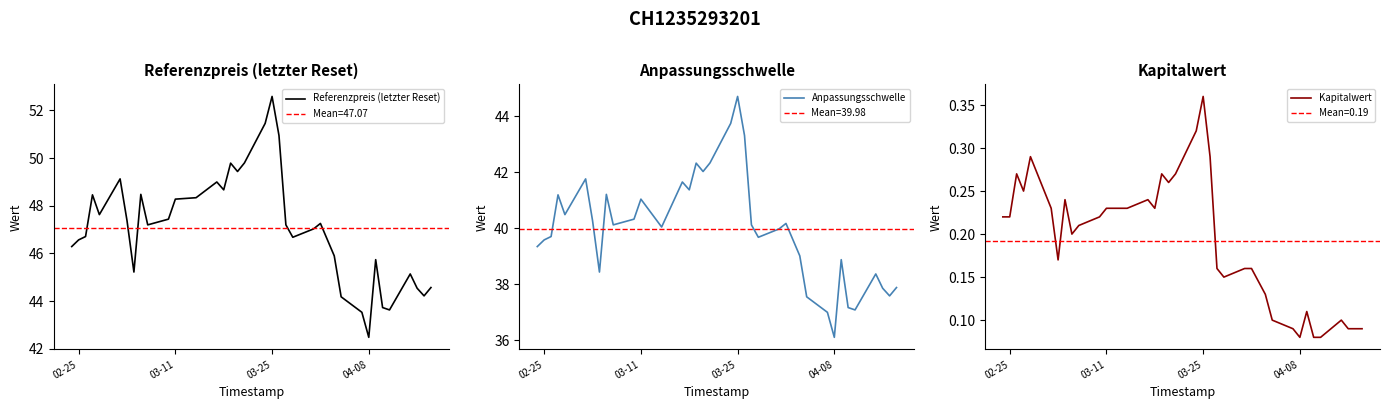

Reading left to right, transcribe all the data shown in this chart.

Referenzpreis (letzter Reset): 46.3	46.6	46.7	48.5	47.6	49.1	47.4	45.2	48.5	47.2	47.4	48.3	48.3	49.0	48.7	49.8	49.4	49.8	51.5	52.6	51.0	47.2	46.7	47.0	47.3	45.9	44.2	43.5	42.5	45.7	43.7	43.6	45.1	44.5	44.2	44.6
Anpassungsschwelle: 39.3	39.6	39.7	41.2	40.5	41.8	40.3	38.4	41.2	40.1	40.3	41.0	40.0	41.6	41.4	42.3	42.0	42.3	43.7	44.7	43.3	40.1	39.7	40.0	40.2	39.0	37.6	37.0	36.1	38.9	37.2	37.1	38.4	37.9	37.6	37.9
Kapitalwert: 0.2	0.2	0.3	0.2	0.3	0.2	0.2	0.2	0.2	0.2	0.2	0.2	0.2	0.2	0.2	0.3	0.3	0.3	0.3	0.4	0.3	0.2	0.1	0.2	0.2	0.1	0.1	0.1	0.1	0.1	0.1	0.1	0.1	0.1	0.1	0.1